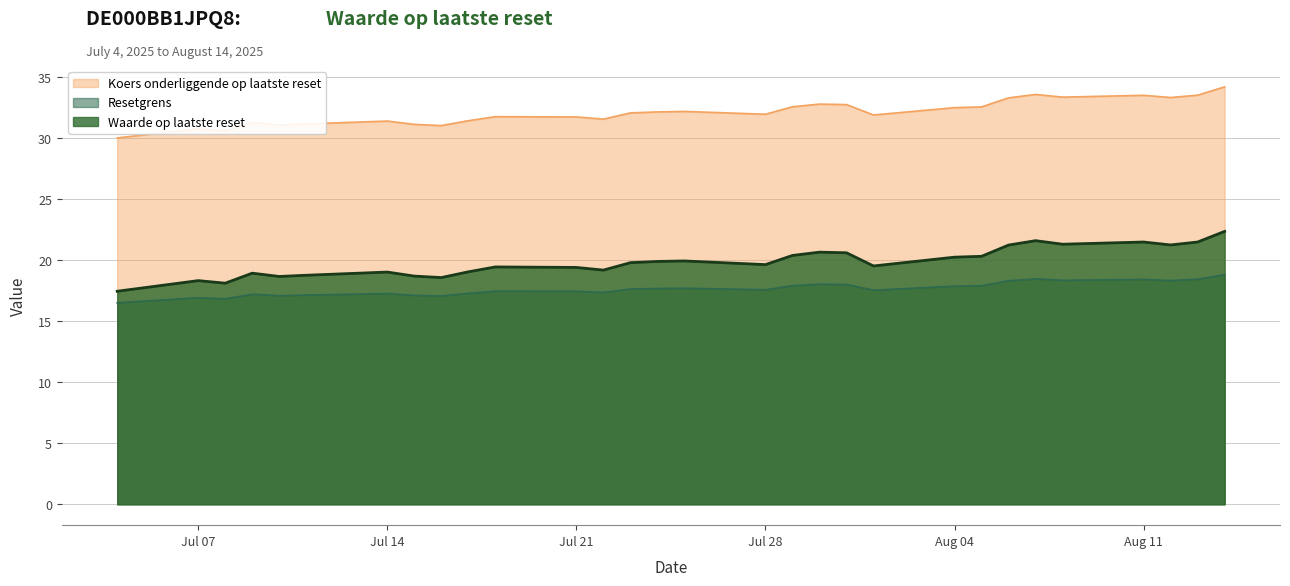

Does the chart display data point markers on the line(s)?

No